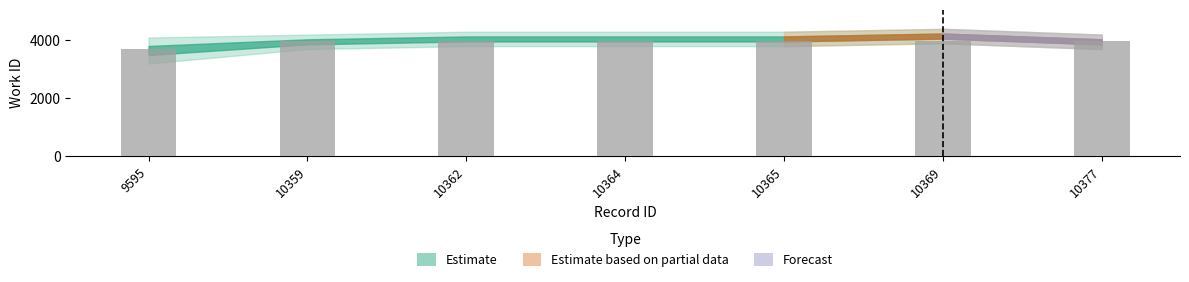

What is the difference between the values at 10362 and 9595?

288